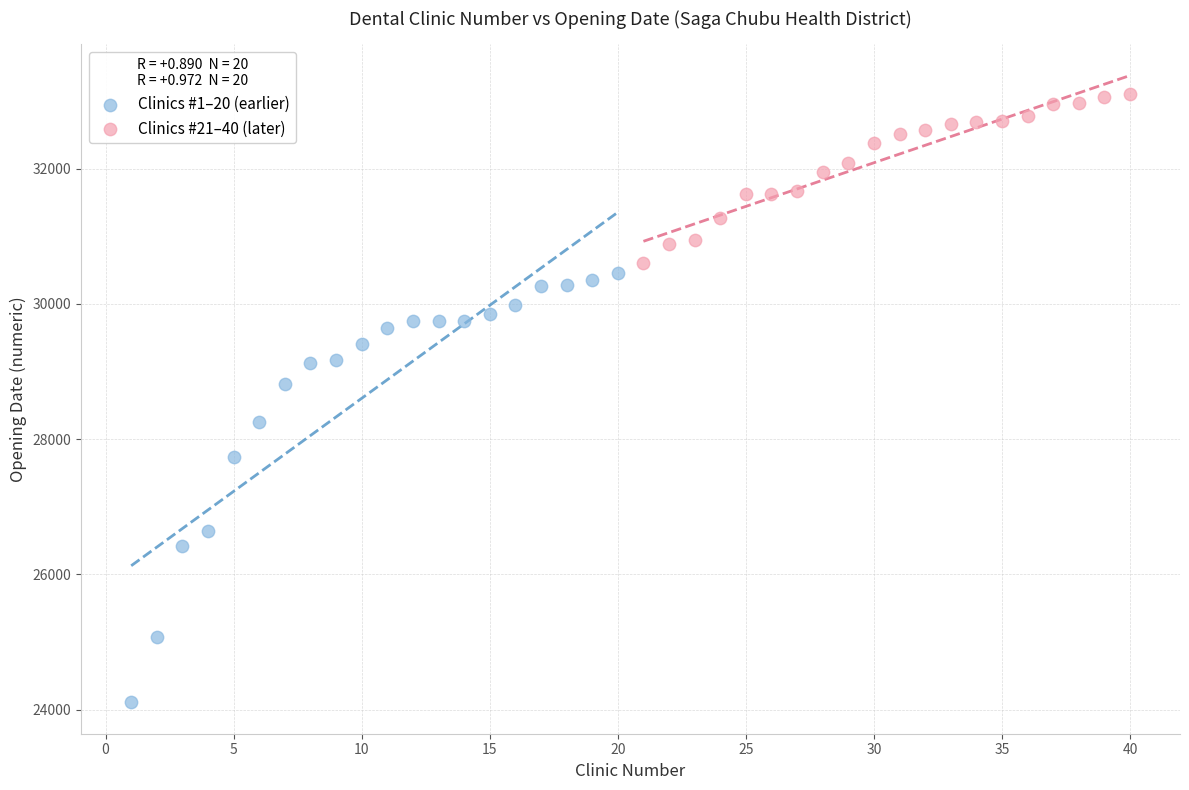

Which series has the largest Y range (max minus min)?

Clinics #1–20 (earlier)